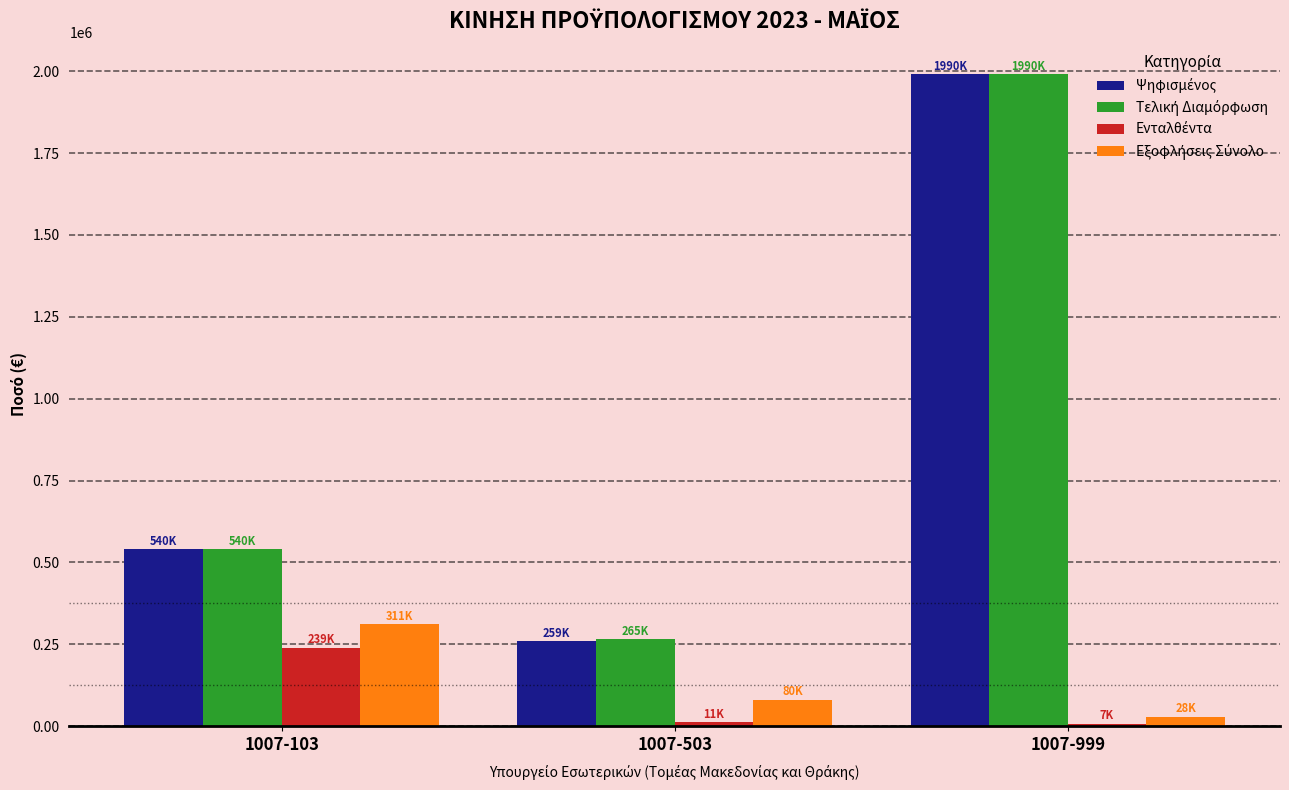

At which category does the chart reach its peak across all series?

1007-999